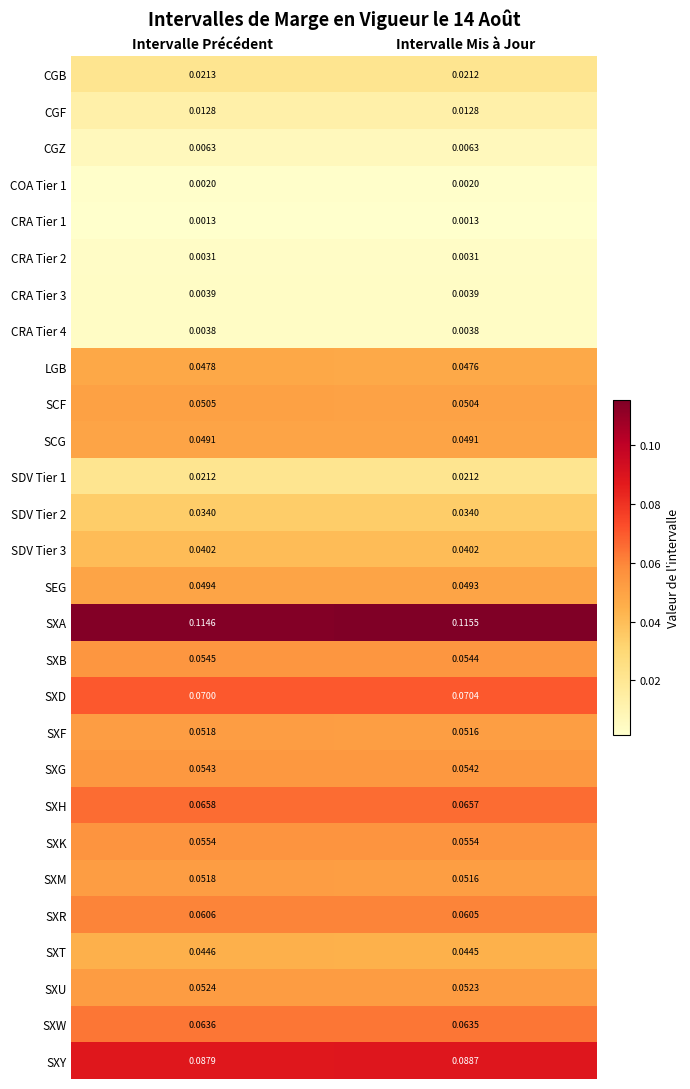

Which series changed the most between Intervalle Précédent and Intervalle Mis à Jour?

SXA